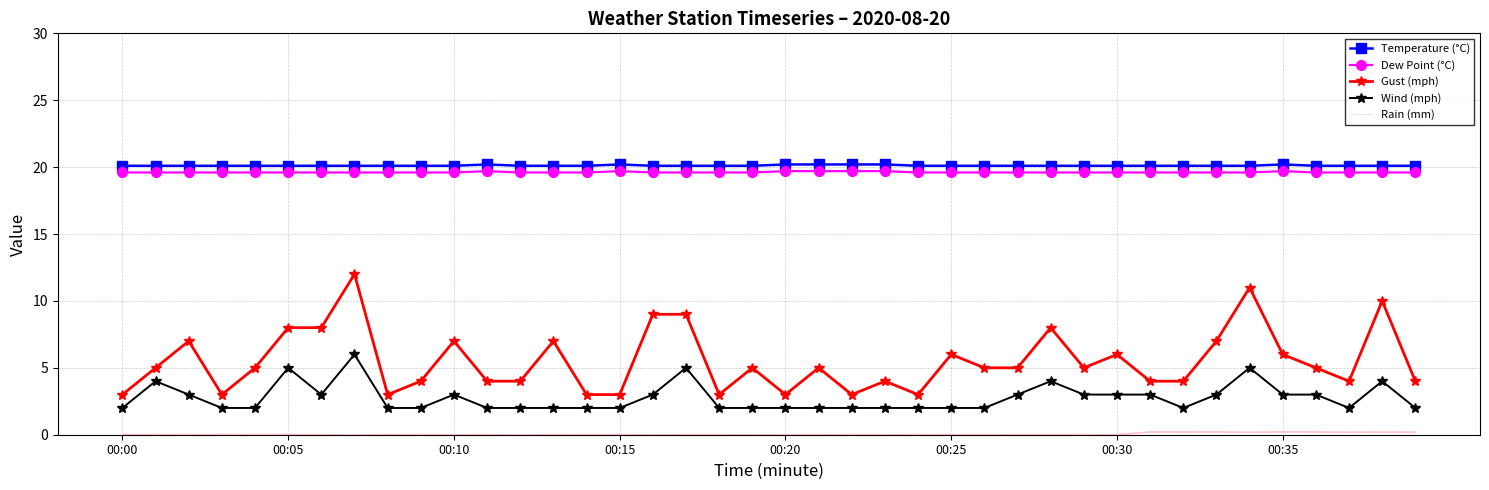

Is this an area chart (filled region under the line)?

No